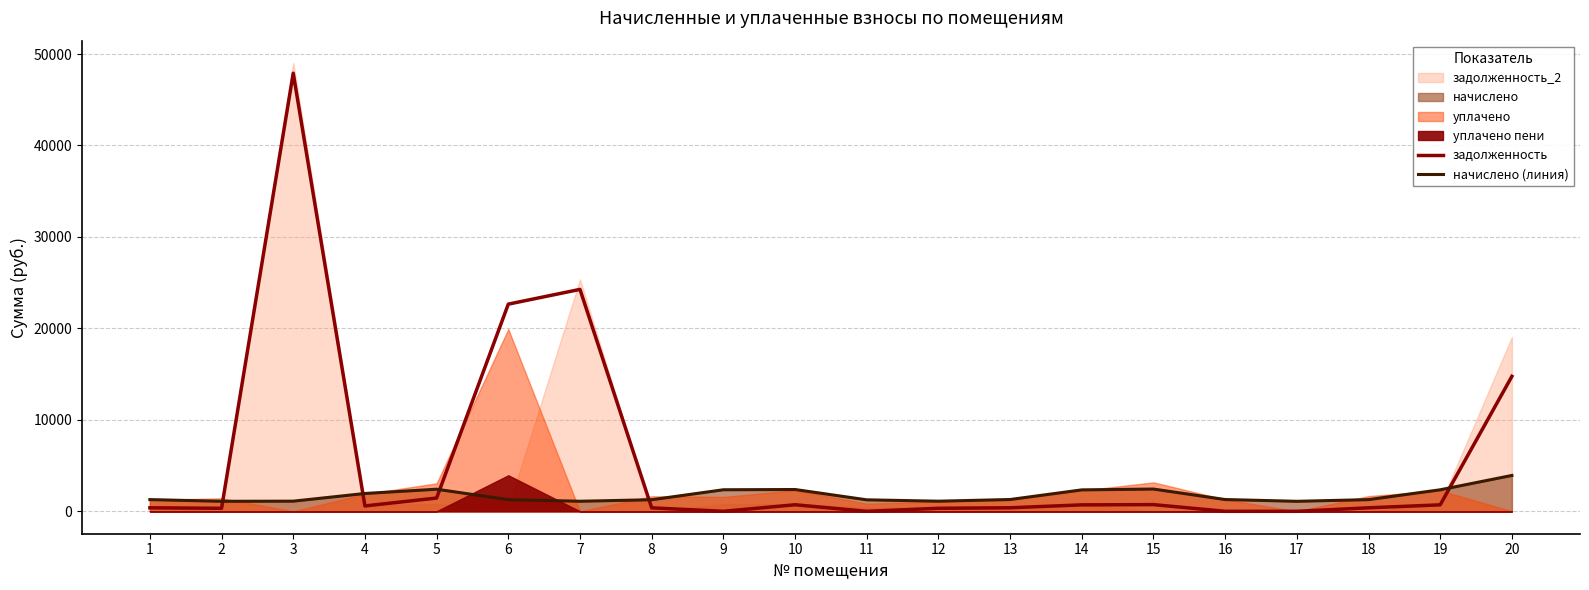

At which label does начислено (линия) first exceed 1287?

4